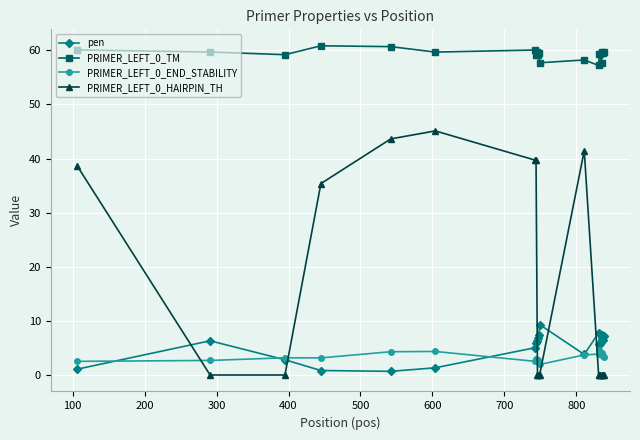

How many intersections are there between pen and PRIMER_LEFT_0_HAIRPIN_TH?

5